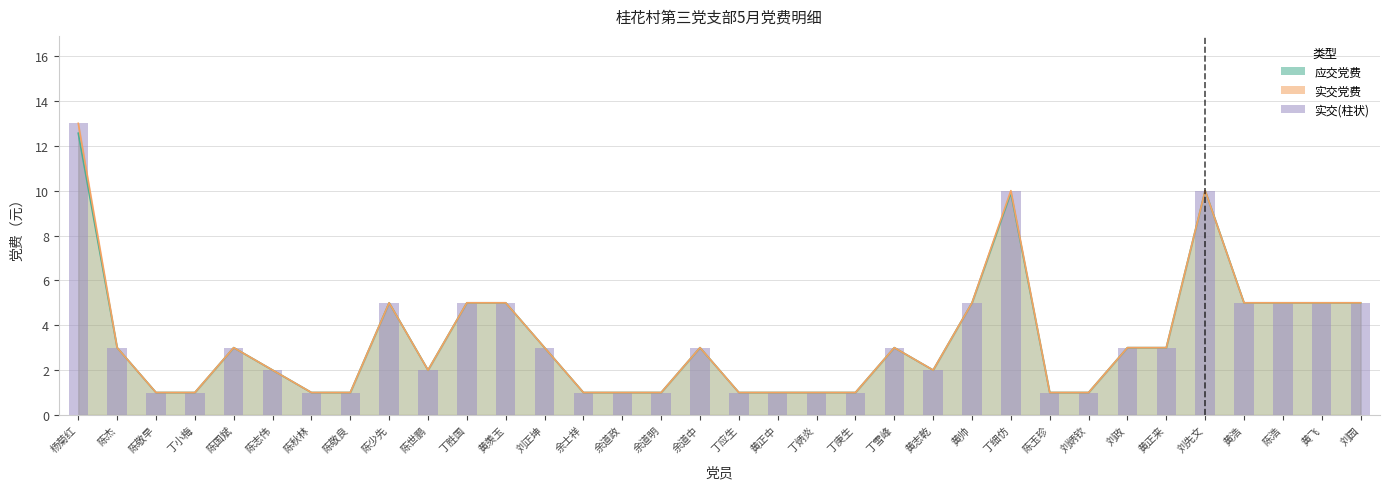

How many values exceed 3?

11